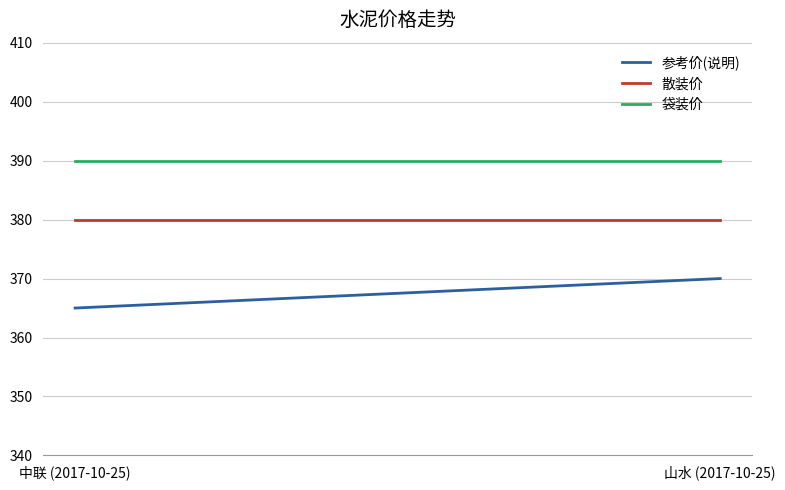

Rank the series by their average value, from highest to lowest.

袋装价, 散装价, 参考价(说明)